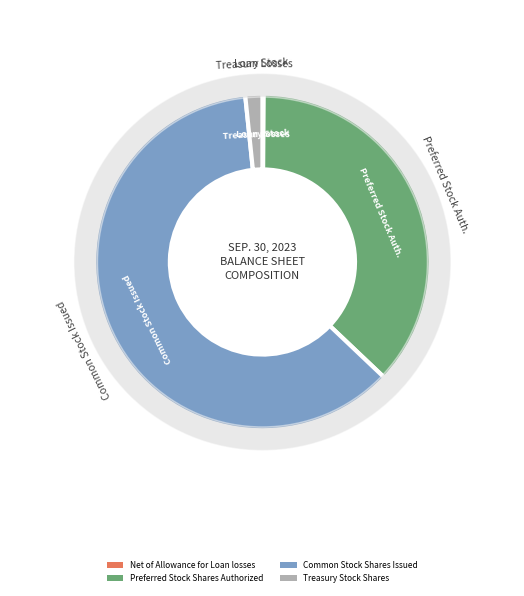

How many segments does this pie chart have?

4